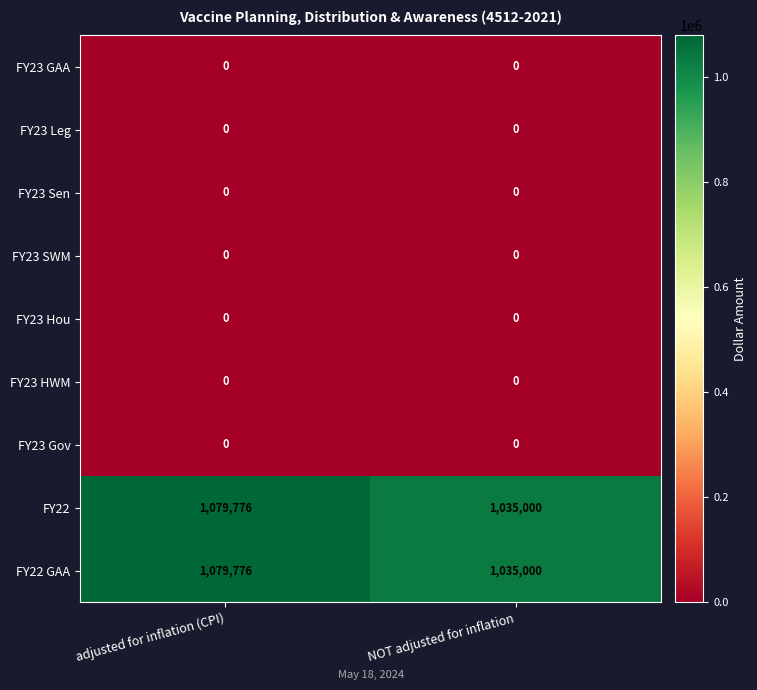

At how many categories does at least one series exceed 207720?

2